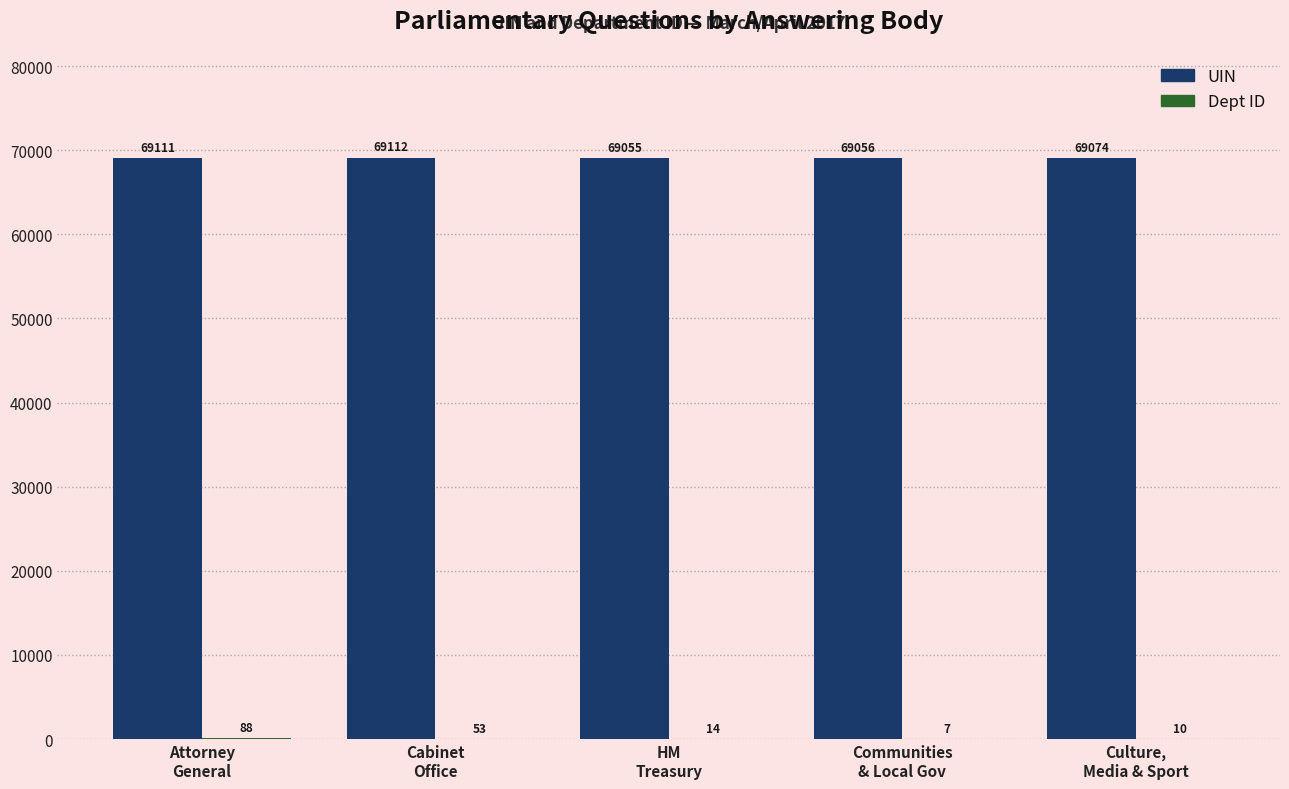

What is the greatest value displayed?

69112